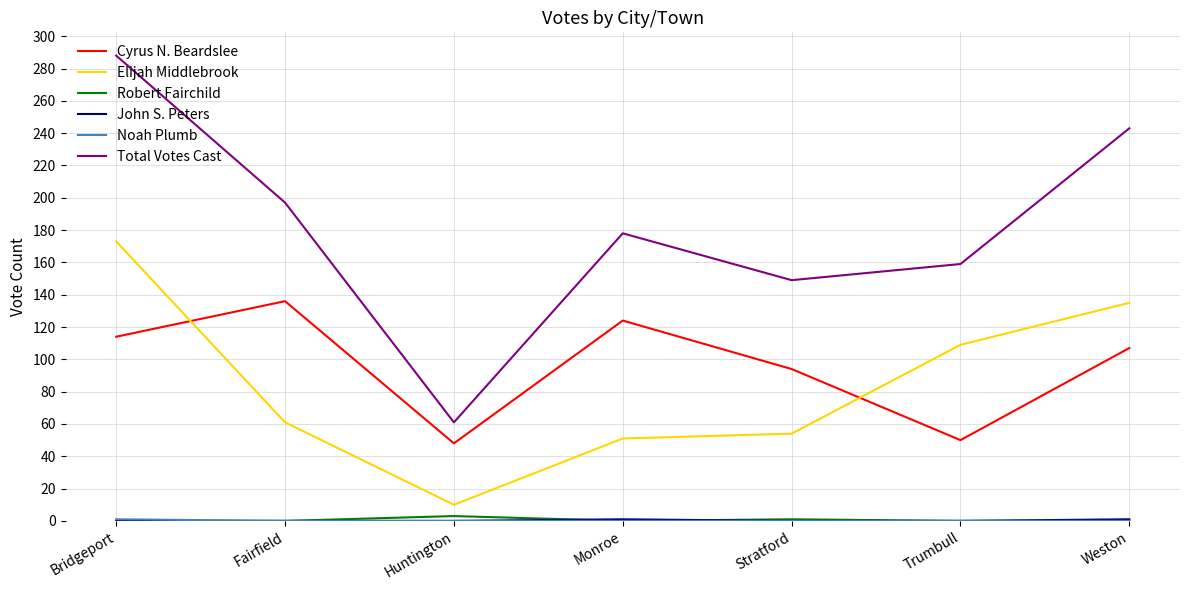

Is it true that Elijah Middlebrook equals 10 at Huntington?

True